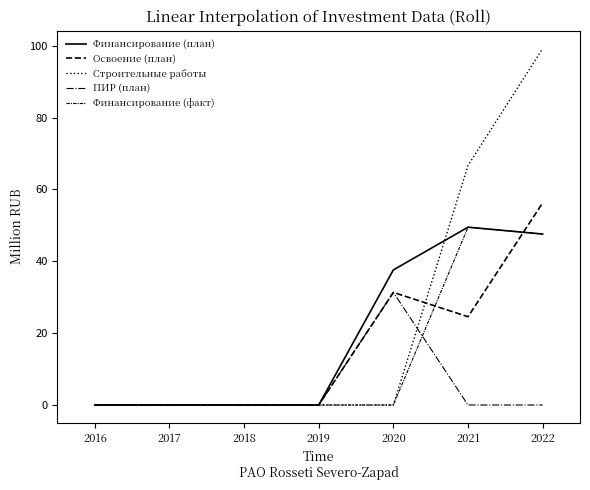

At which label is Финансирование (факт) closest to 24?

2022